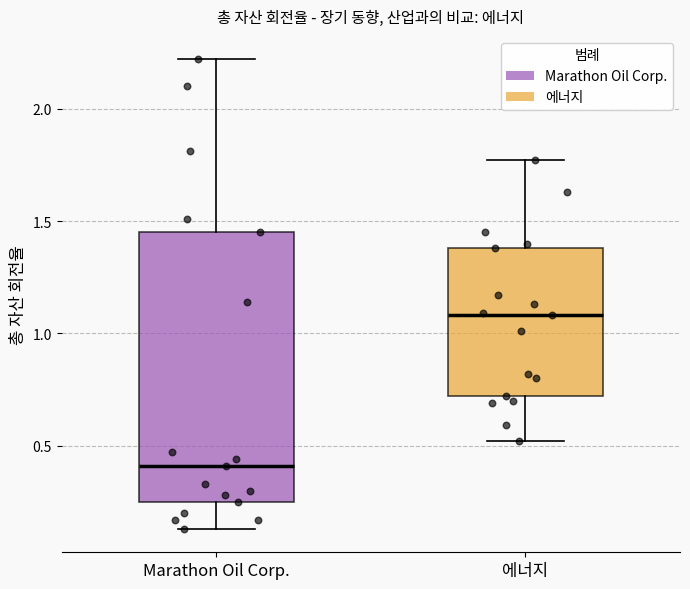

Reading left to right, transcribe this box plot: for each box, give where its median line is, the range the box spans, and where its two whiskers end, as read against the y-axis. The values are not printed on the chart, so give them approximately, as read against the axis.

Marathon Oil Corp.: median 0.40, box 0.25 to 1.45, whiskers 0.15 to 2.20
에너지: median 1.10, box 0.70 to 1.40, whiskers 0.50 to 1.75